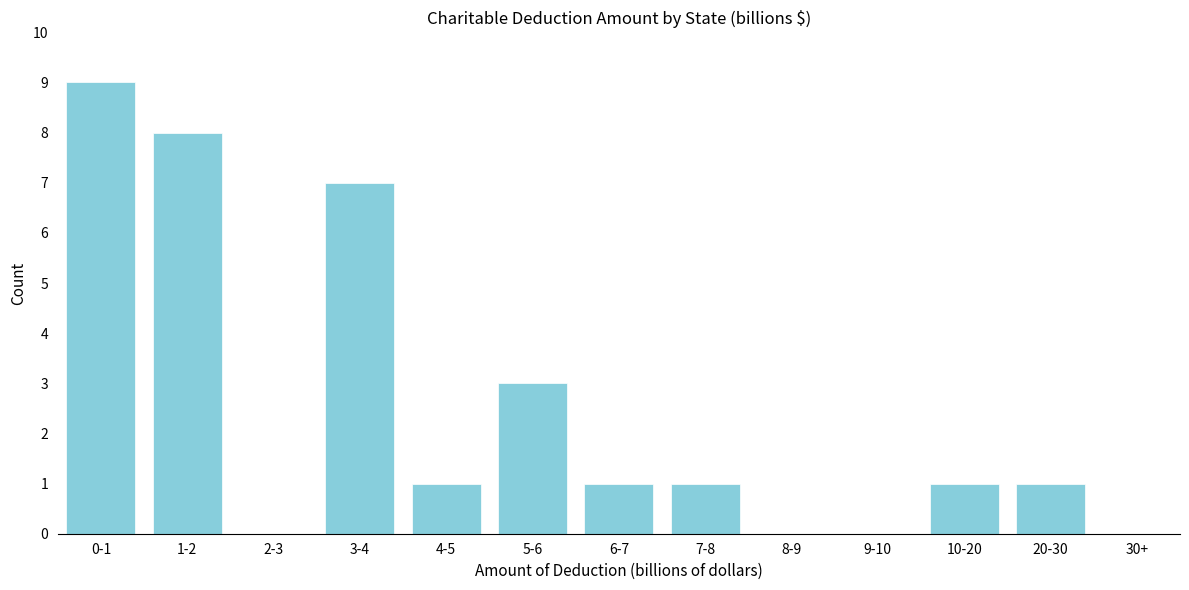

Reading left to right, transcribe all the data shown in this chart.

0-1=9	1-2=8	2-3=0	3-4=7	4-5=1	5-6=3	6-7=1	7-8=1	8-9=0	9-10=0	10-20=1	20-30=1	30+=0